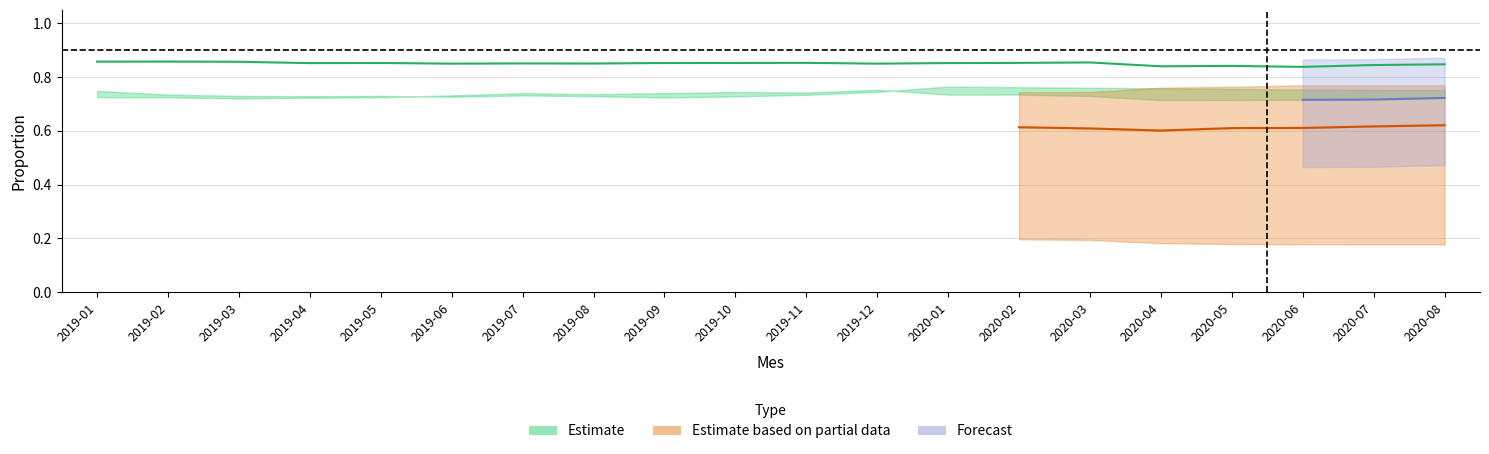

Between 2019-08 and 2020-01, which is larger?

2020-01